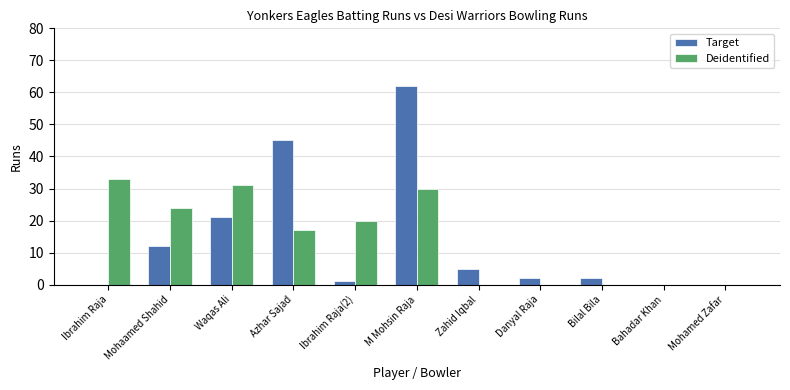

How many distinct data groups are displayed?

2